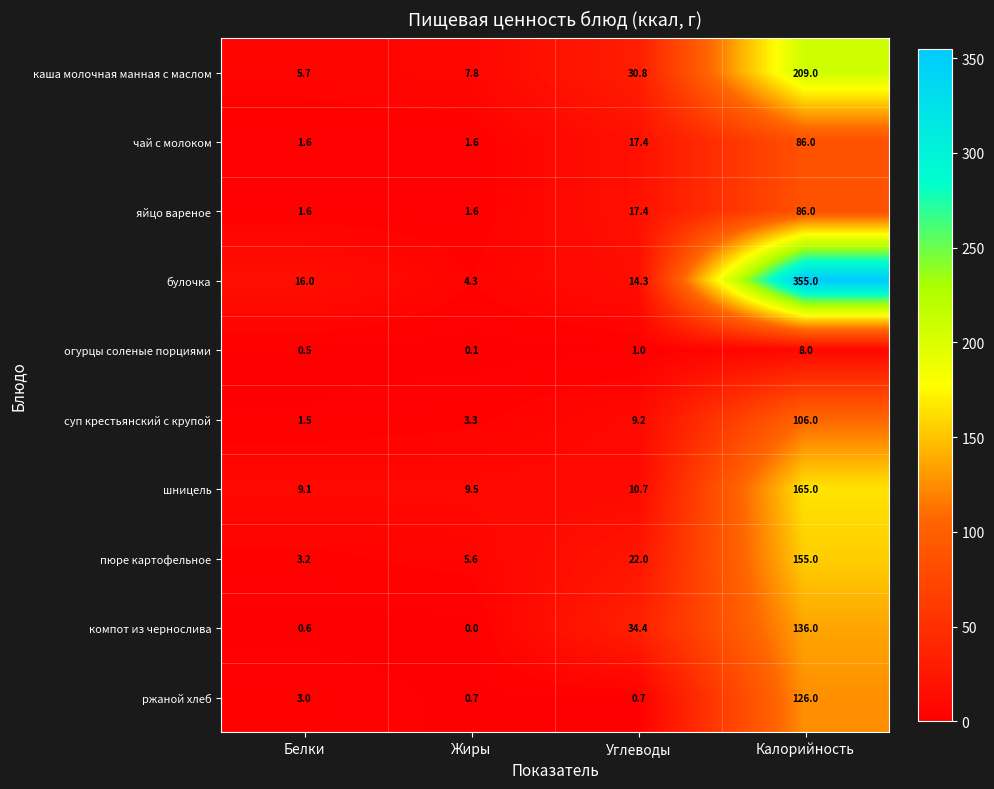

Which series has the largest range (max minus min)?

булочка